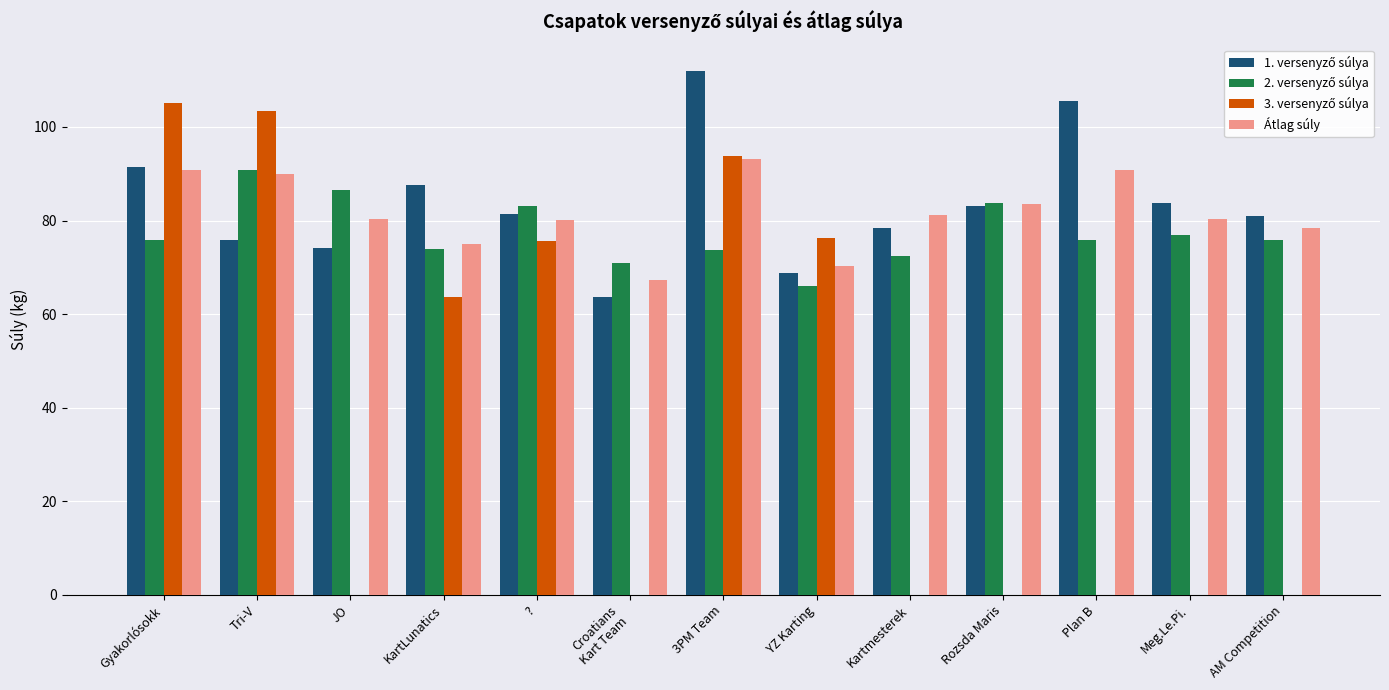

Which label corresponds to the largest value in the chart?

3PM Team